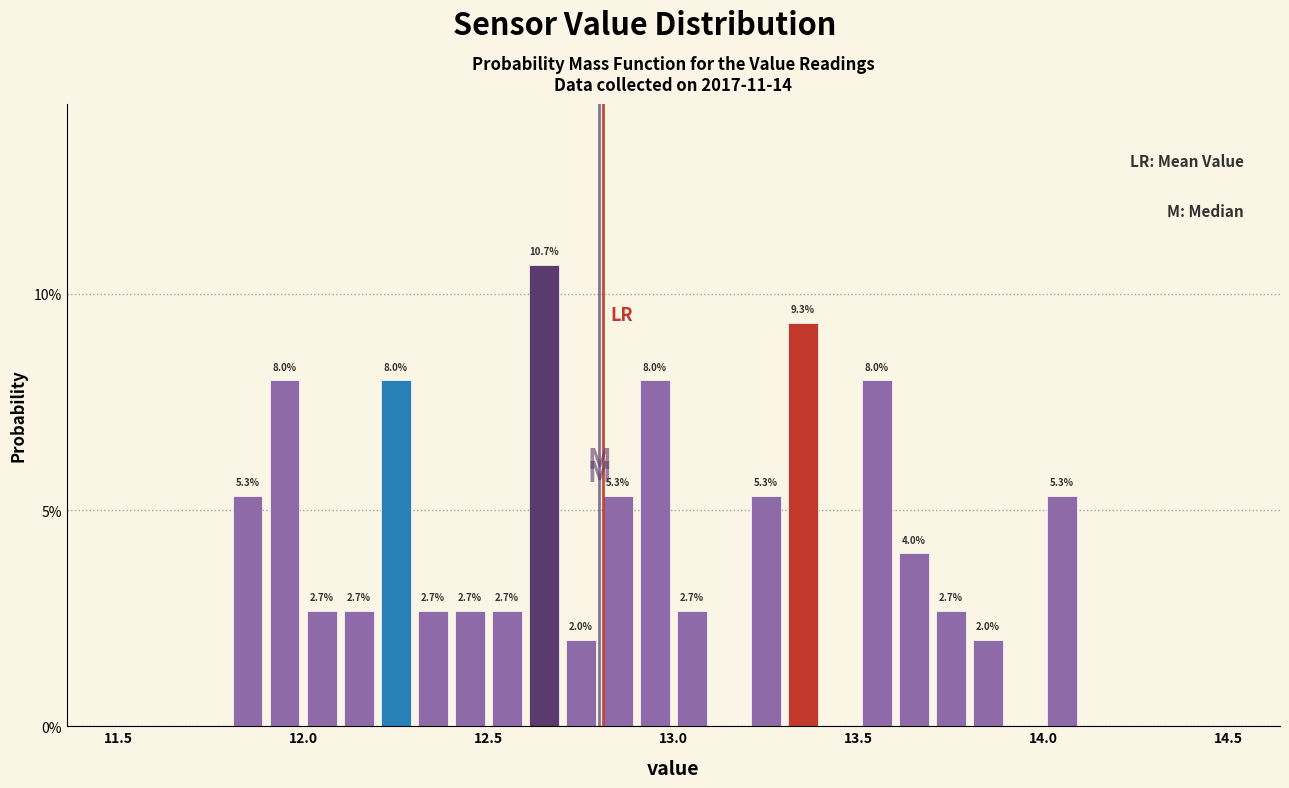

Read against the x-axis, roughly where is the centre of the tallest bar?

12.65